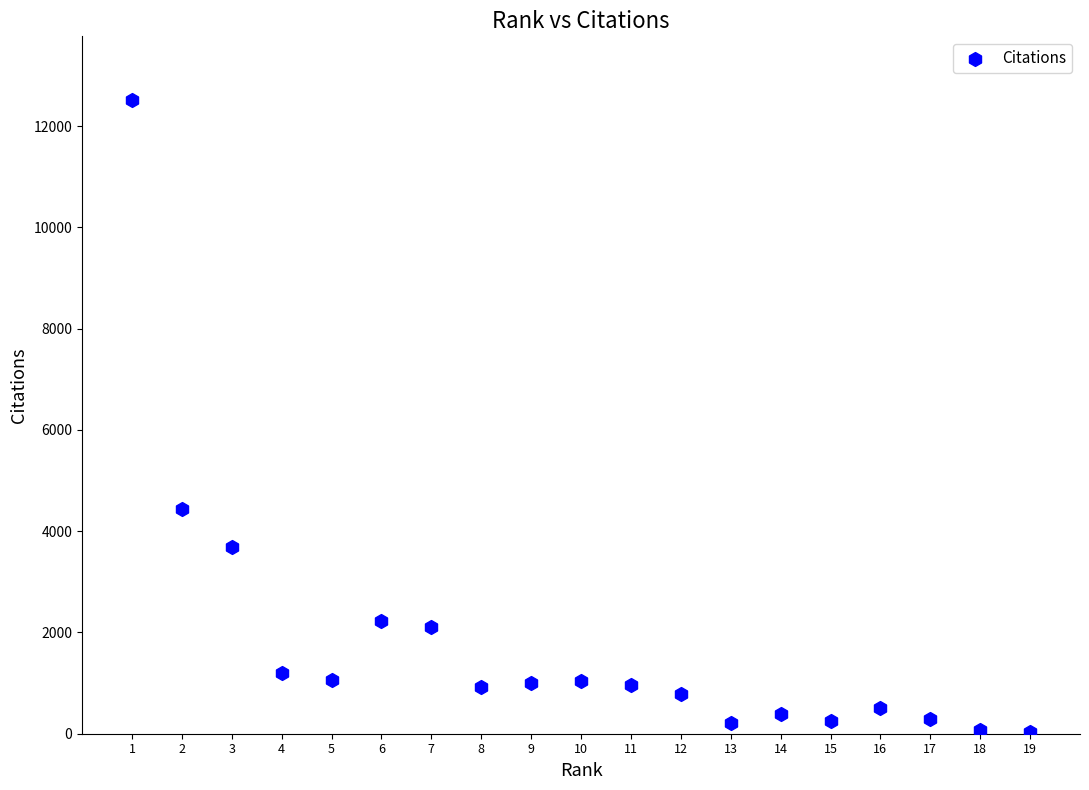

What Y value in the scatter plot is closest to 6279?

4441